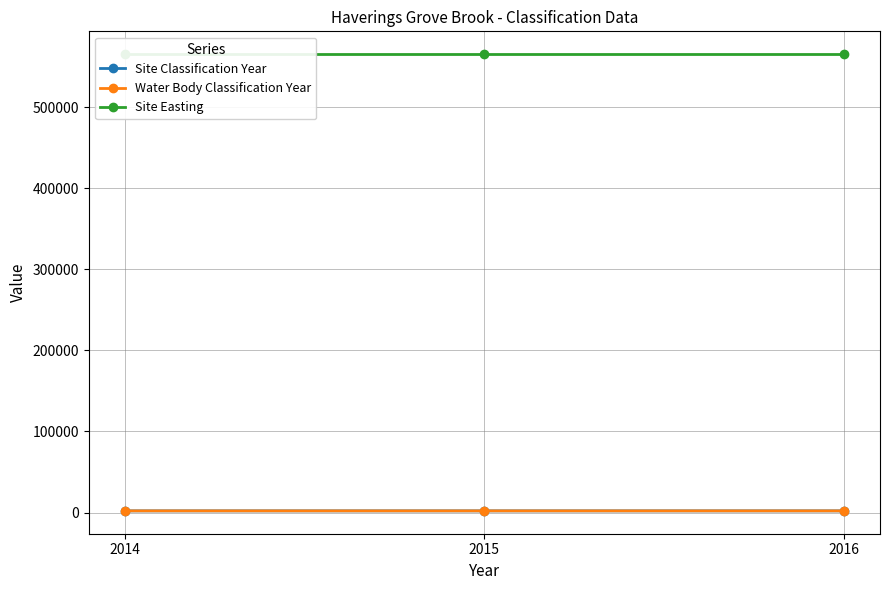

What is the difference between the maximum and minimum values in the Water Body Classification Year series?

2